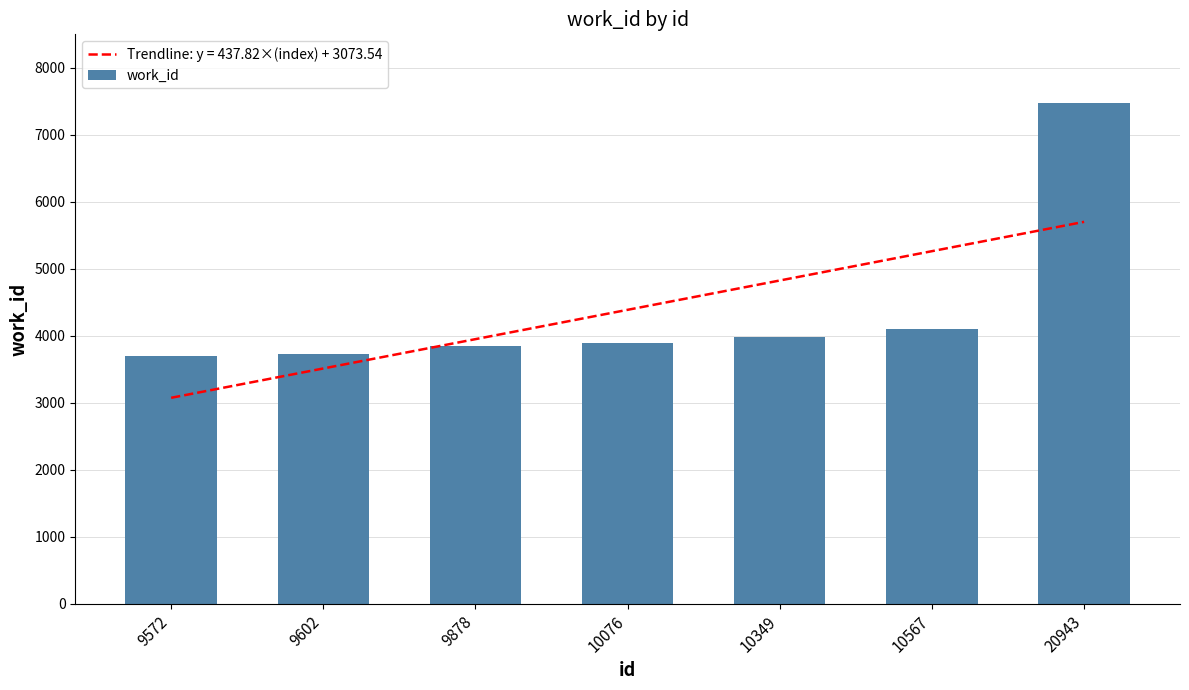

The value at 10076 is 5385. True or false?

False